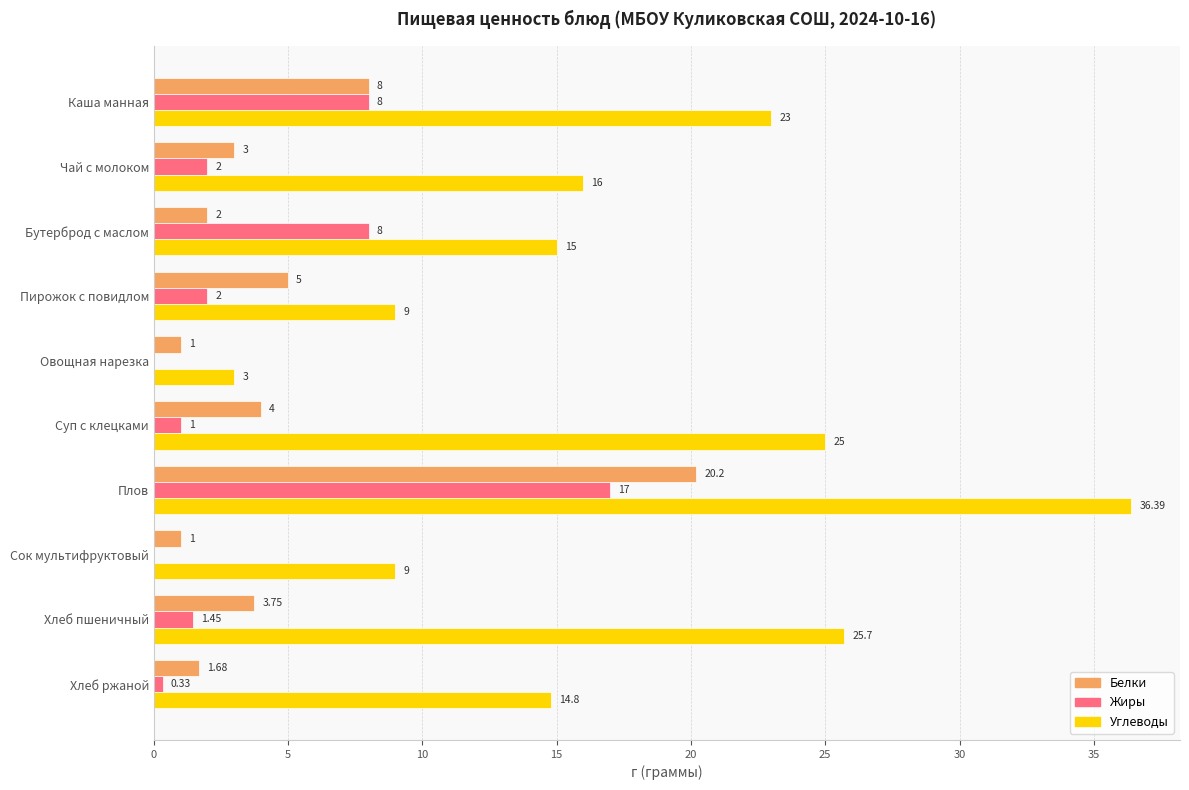

At which label is Белки closest to 10?

Каша манная